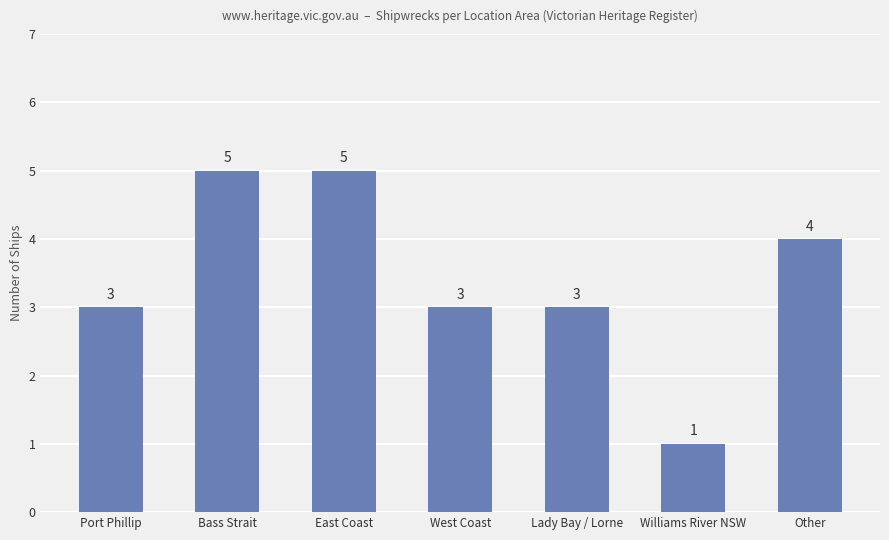

The chart shows a value of 3 at West Coast. True or false?

True